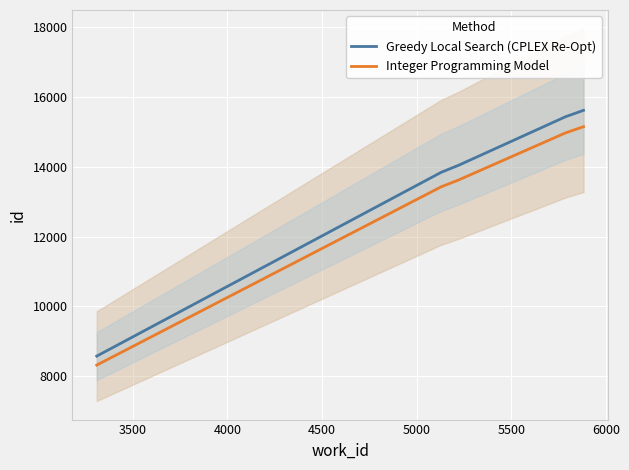

True or false: Integer Programming Model and Greedy Local Search (CPLEX Re-Opt) intersect in this chart.

False